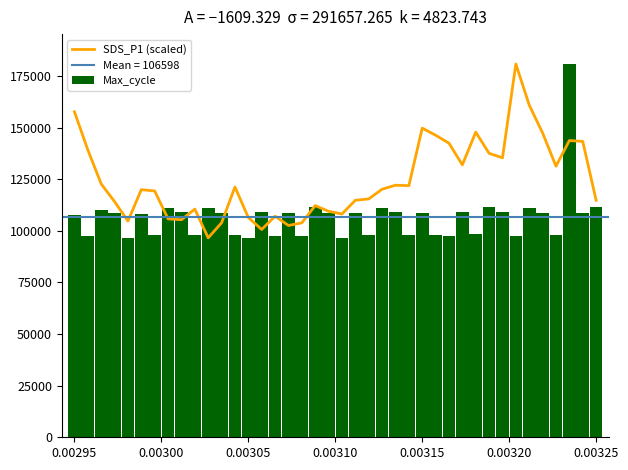

What is the minimum value shown in the chart?

96611.0